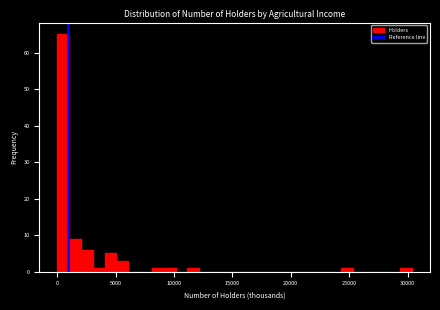

Read against the x-axis, roughly where is the centre of the tallest bar?

500